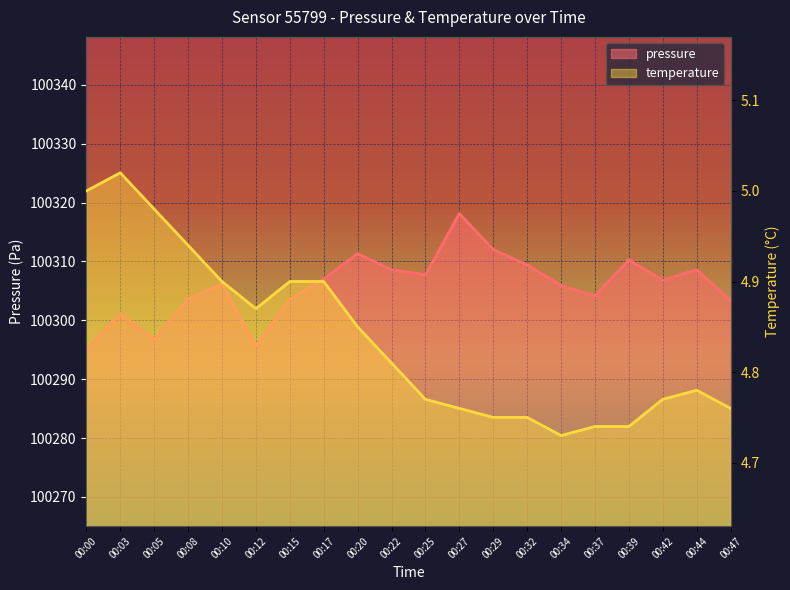

Is the value of temperature at 00:37 greater than the value of pressure at 00:47?

No